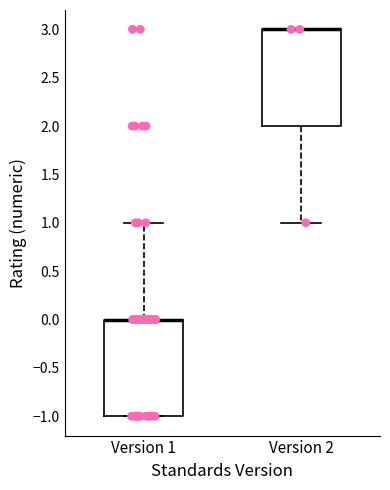

Reading left to right, transcribe this box plot: for each box, give where its median line is, the range the box spans, and where its two whiskers end, as read against the y-axis. The values are not printed on the chart, so give them approximately, as read against the axis.

Version 1: median 0 (drawn on the box's upper edge), box -1 to 0, whiskers -1 to 1
Version 2: median 3 (drawn on the box's upper edge), box 2 to 3, whiskers 1 to 3